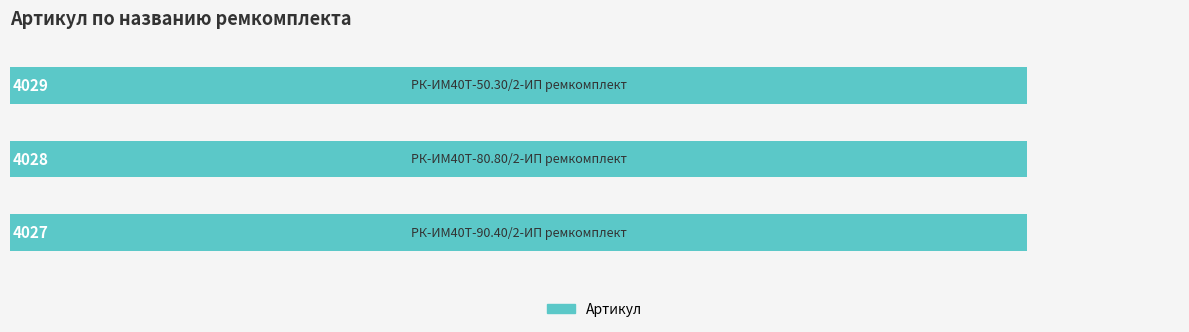

How many values are between 4027 and 4029?

3